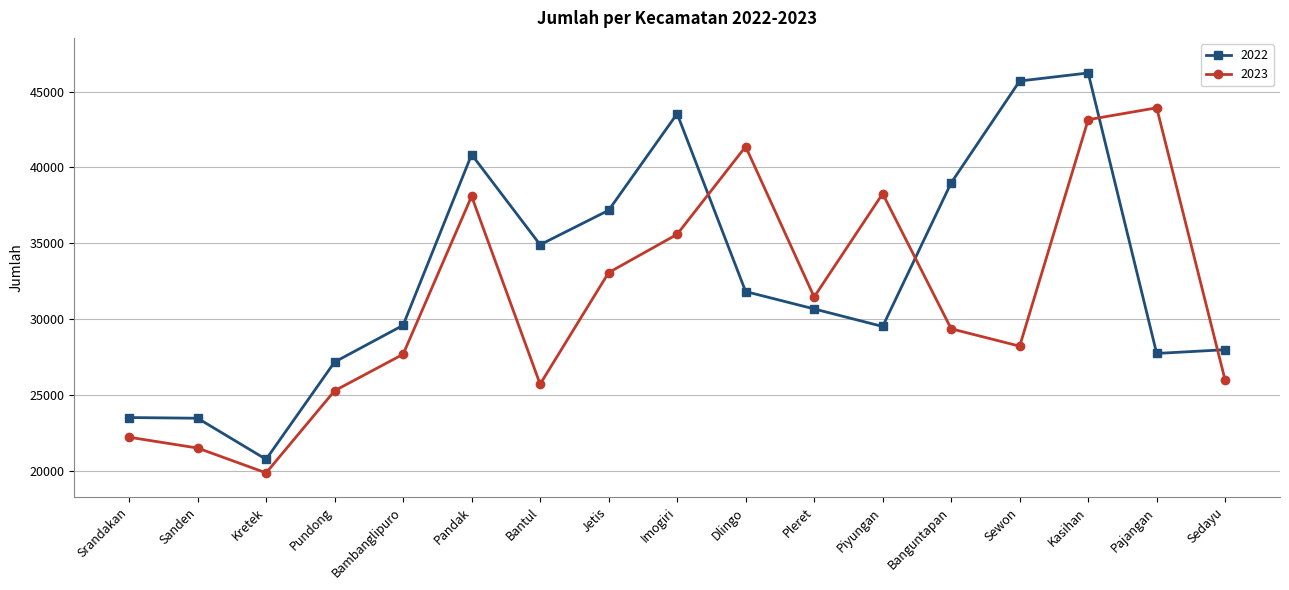

In 2023, how many points are lower than both neighbors (excluding endpoints)?

4